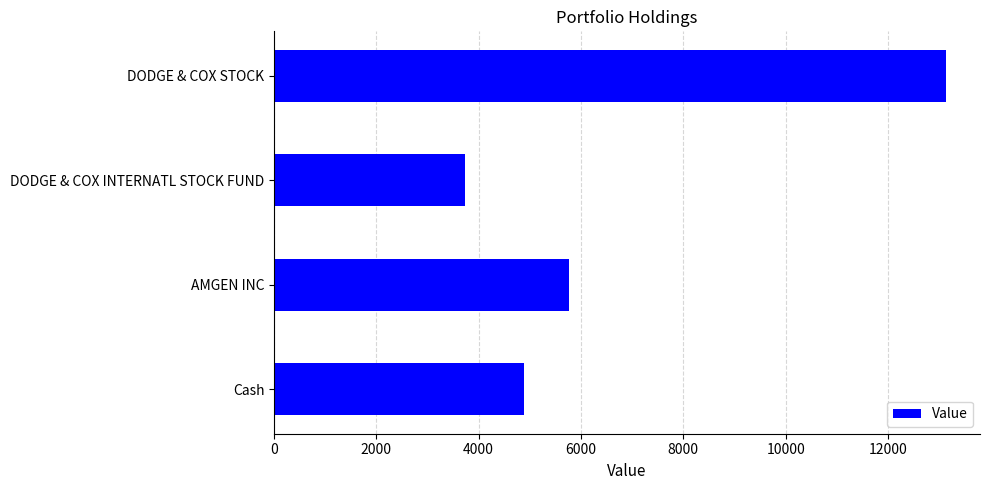

What is the difference between the values at DODGE & COX INTERNATL STOCK FUND and DODGE & COX STOCK?

9415.0